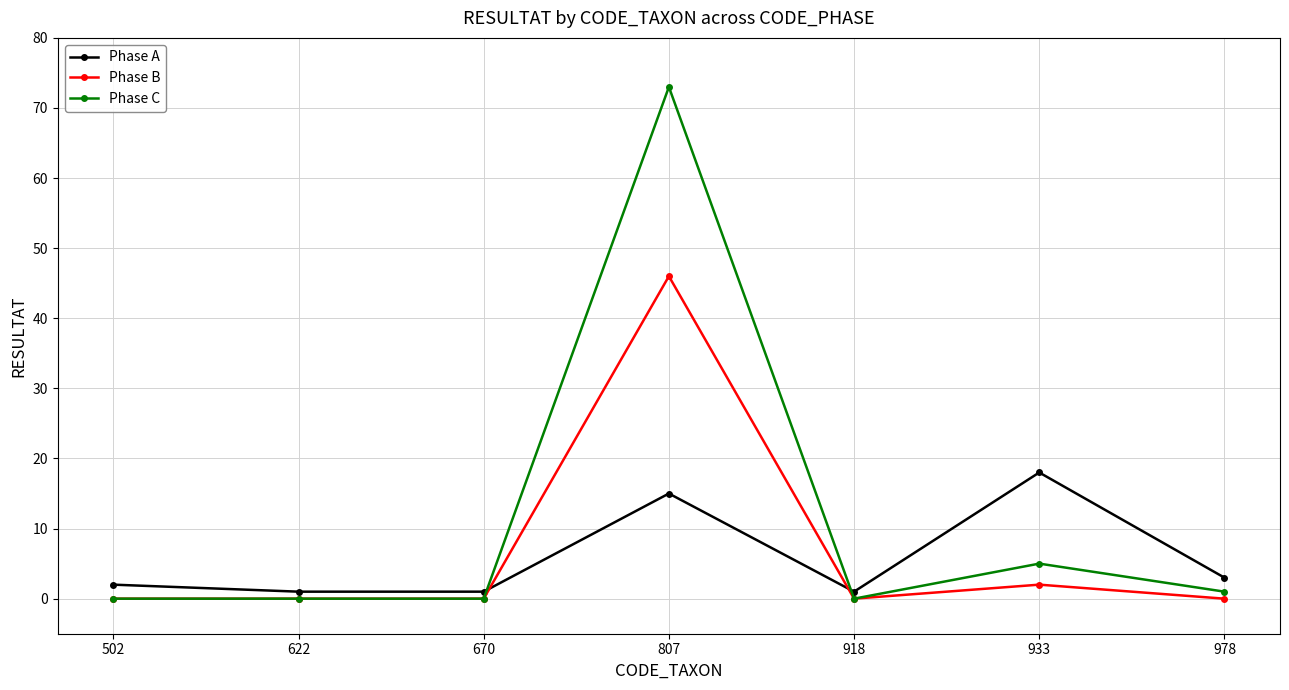

True or false: Phase C and Phase A cross at least once.

True